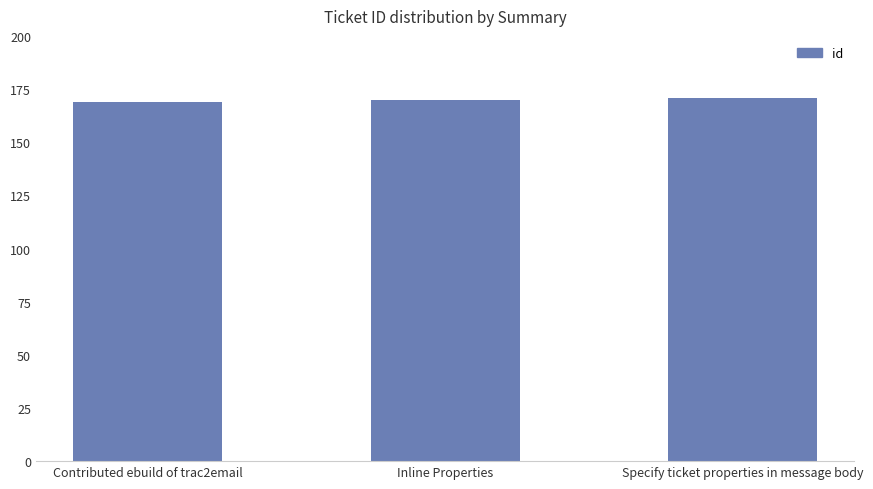

Does the chart contain any negative values?

No